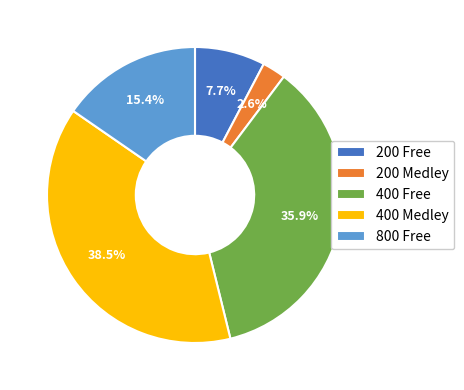

Count the number of slices in the pie.

5